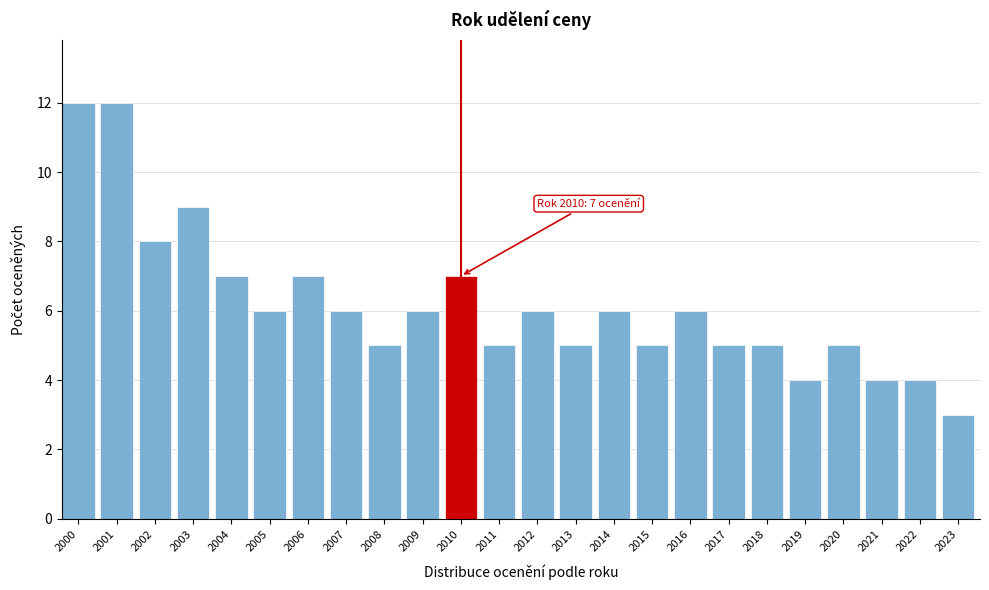

Reading left to right, what are all the values shown in this chart?

2000=12	2001=12	2002=8	2003=9	2004=7	2005=6	2006=7	2007=6	2008=5	2009=6	2010=7	2011=5	2012=6	2013=5	2014=6	2015=5	2016=6	2017=5	2018=5	2019=4	2020=5	2021=4	2022=4	2023=3